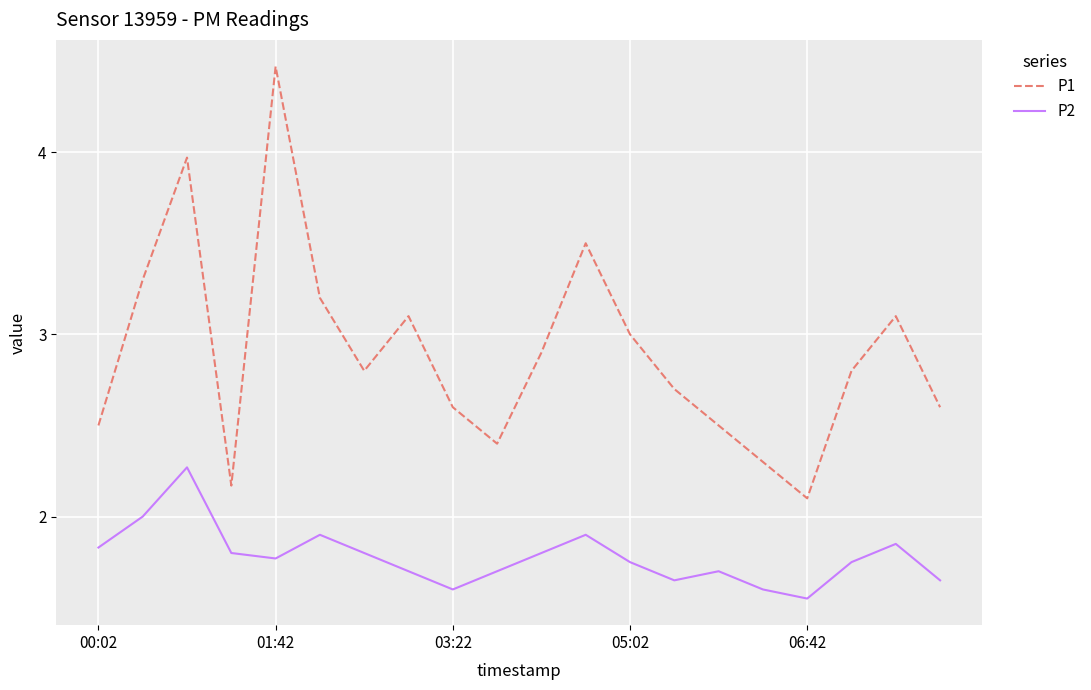

Which series has the widest spread of values?

P1